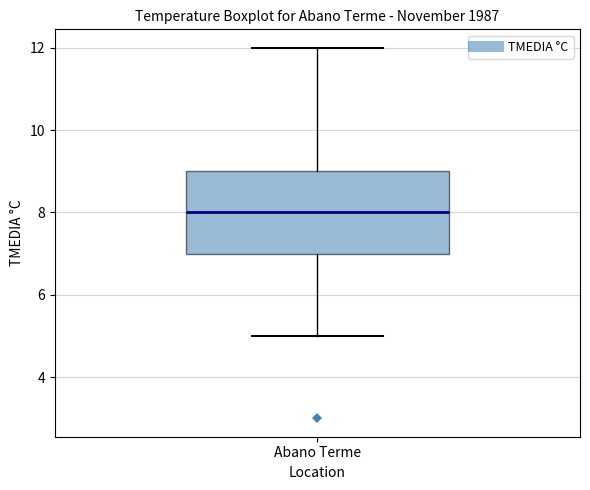

Read this box plot against the y-axis: the position of the median line, the range covered by the box, and the ends of both whiskers. The values are not printed on the chart, so give them approximately, as read against the axis.

median 8, box 7 to 9, whiskers 5 to 12